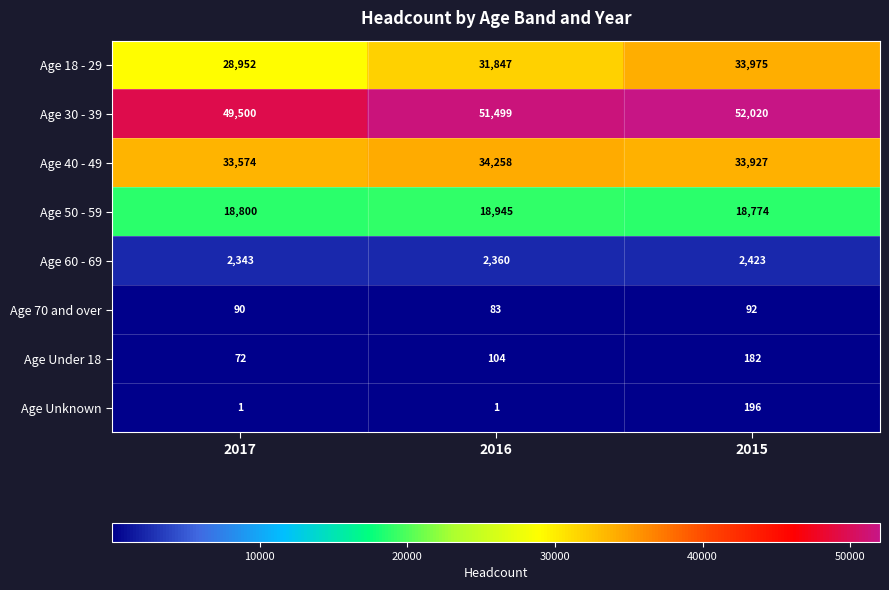

Between 2017 and 2016, which series saw the biggest shift?

Age 18 - 29